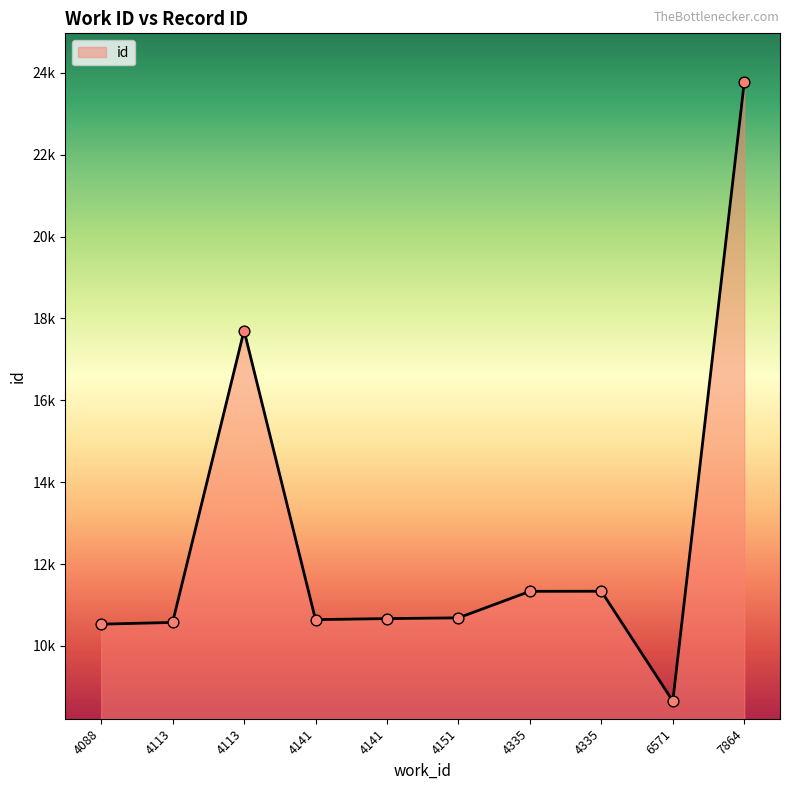

Which has a higher value, 7864 or 4113?

7864